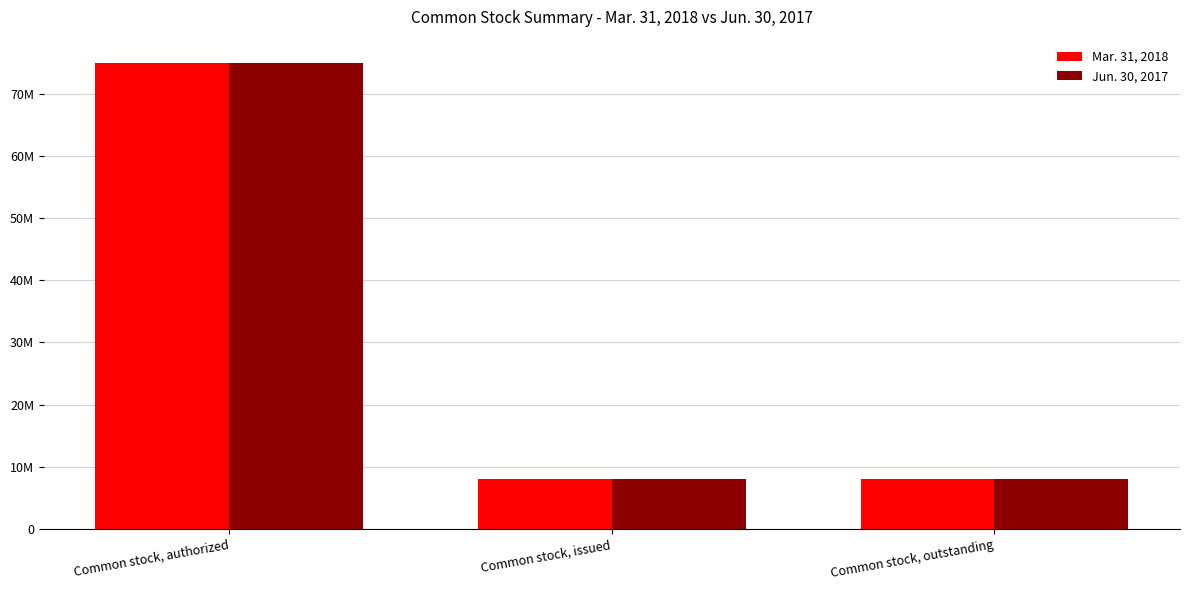

At which category is the sum across all series the highest?

Common stock, authorized